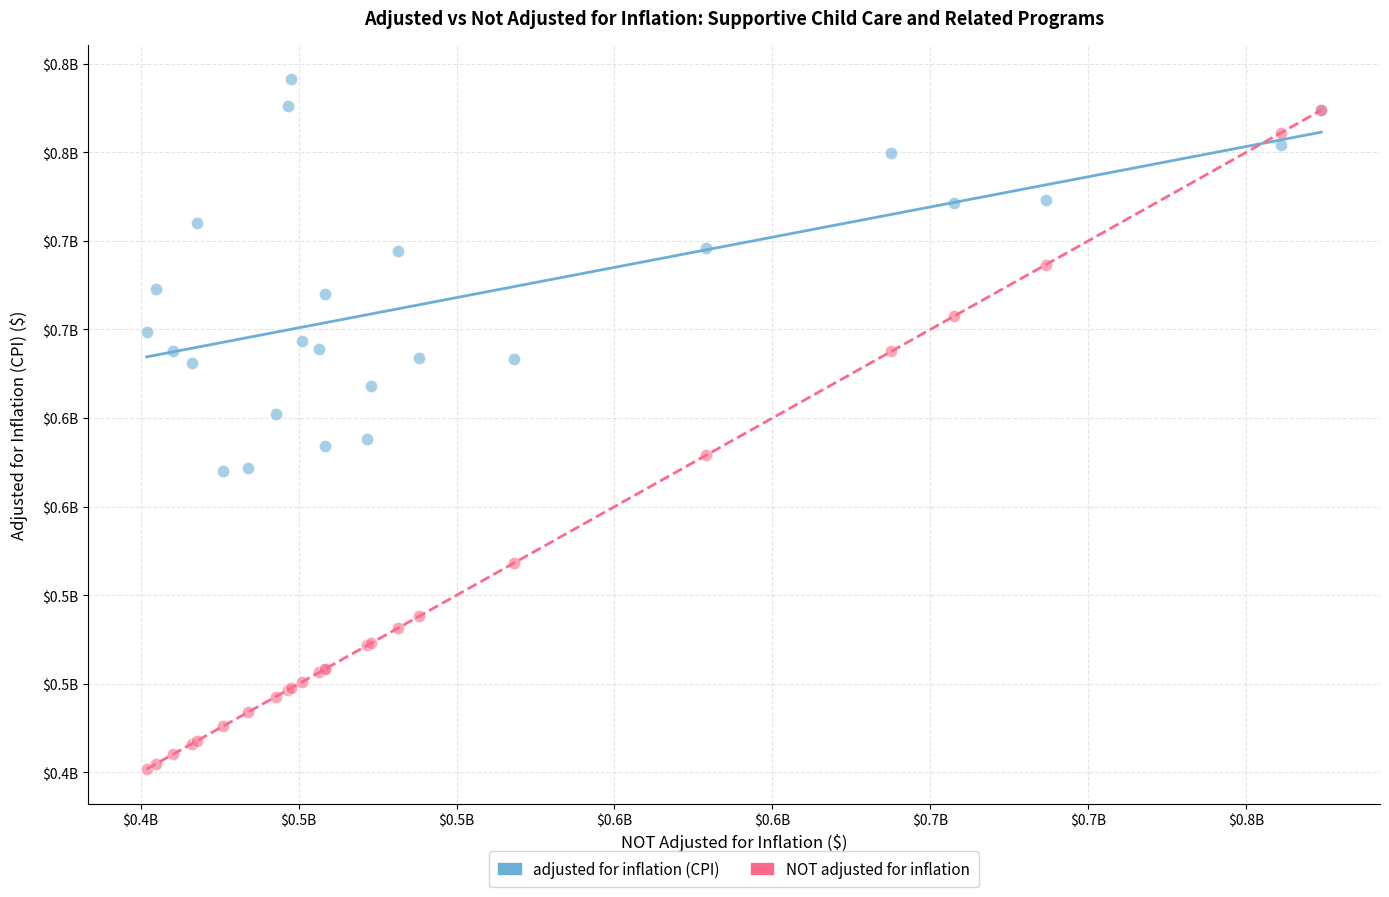

Which series reaches the minimum Y coordinate?

NOT adjusted for inflation